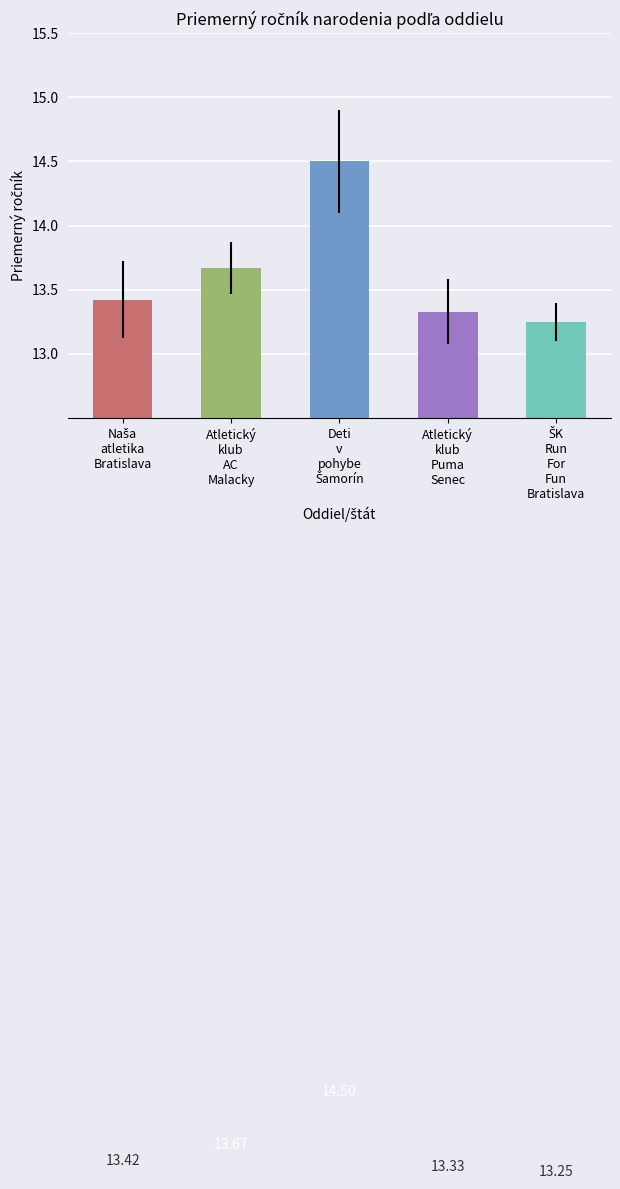

What is the average value?

13.6